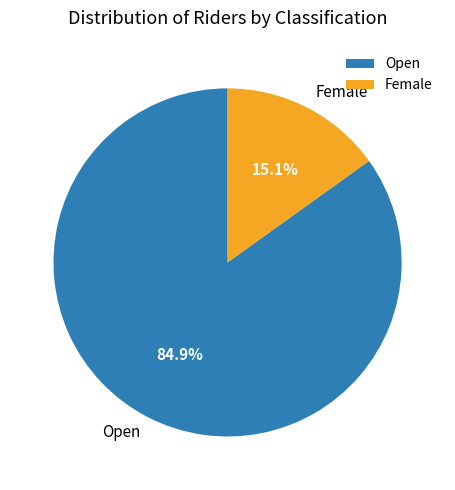

Rank the categories by value from highest to lowest.

Open, Female